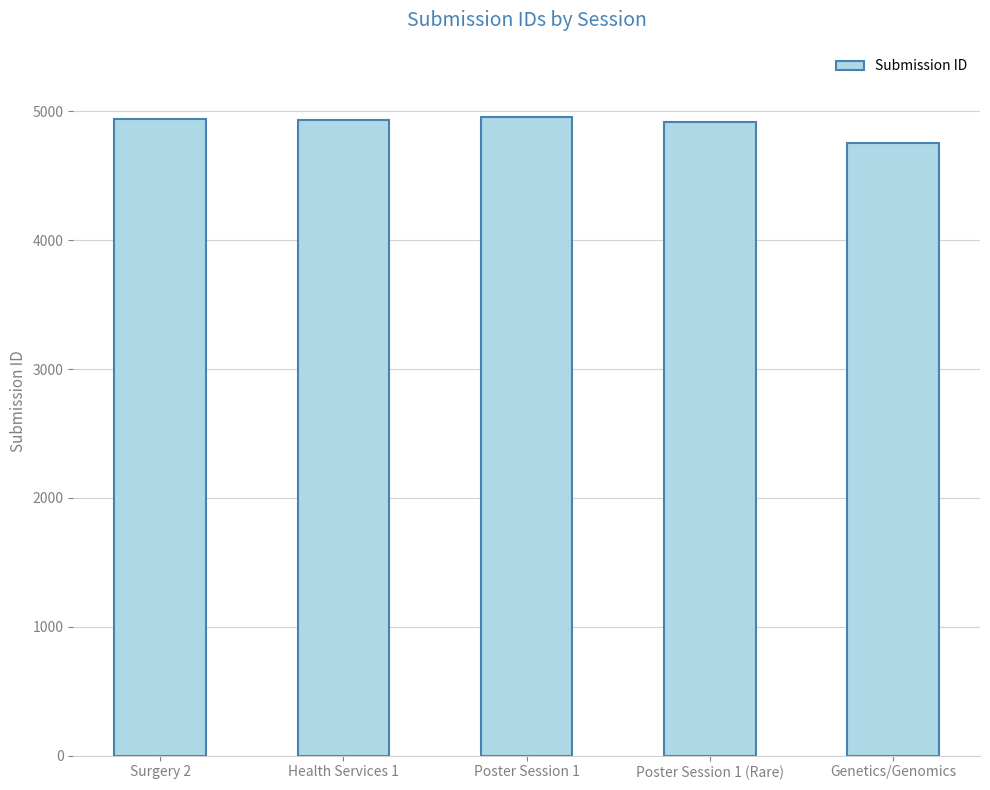

What position from the left is Surgery 2?

1